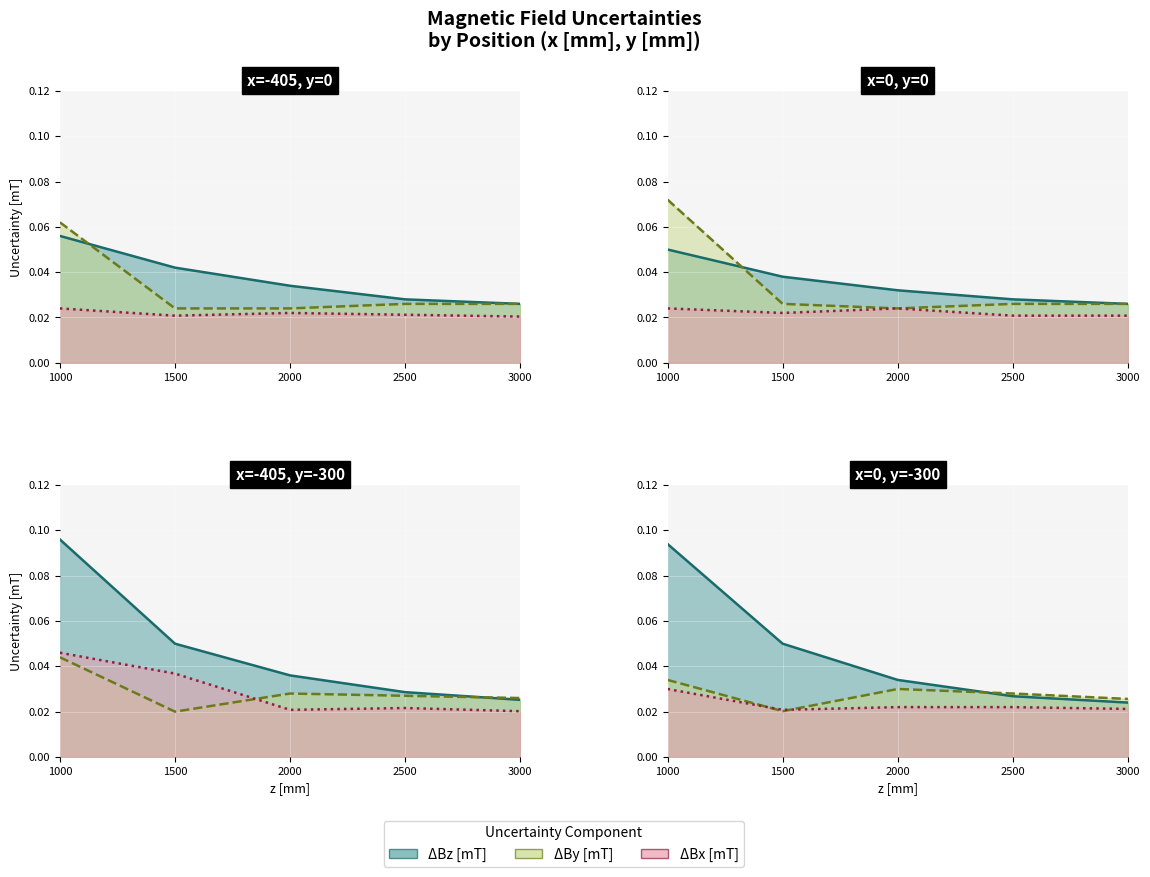

Between 2000 and 3000, which series saw the biggest shift?

ΔBz line